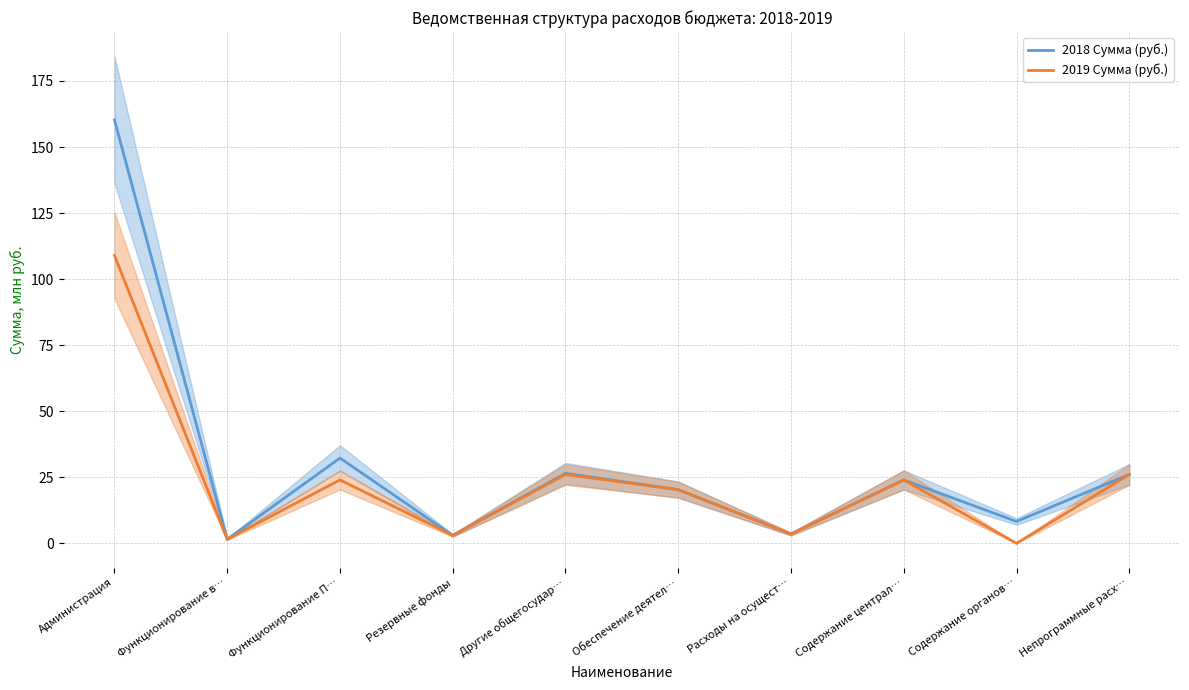

Is the value of 2019 Сумма (руб.) at Другие общегосудар… greater than the value of 2018 Сумма (руб.) at Администрация?

No